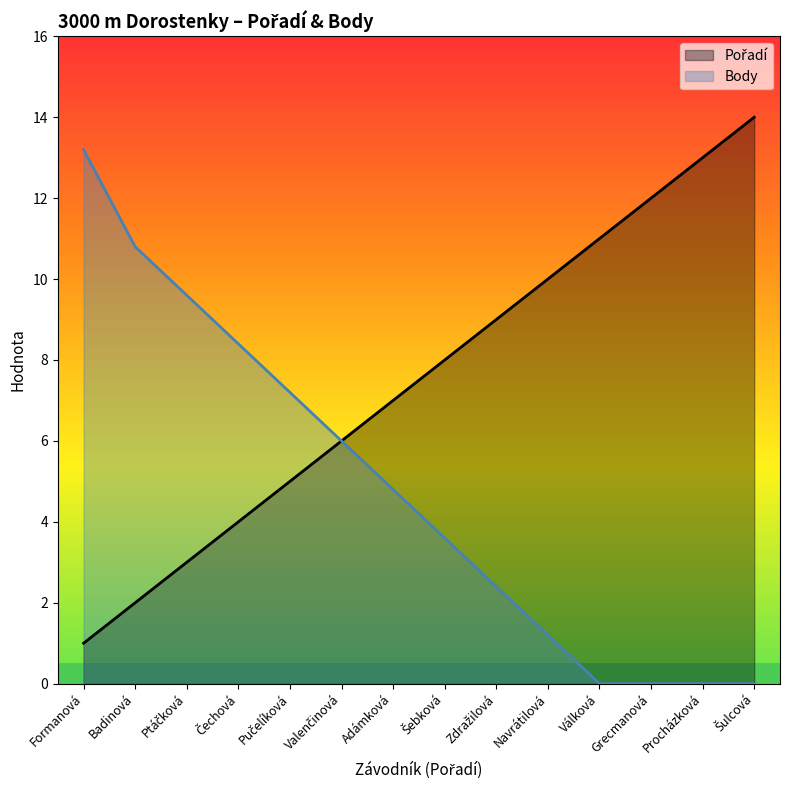

Which category has the highest value across all series?

Šulcová